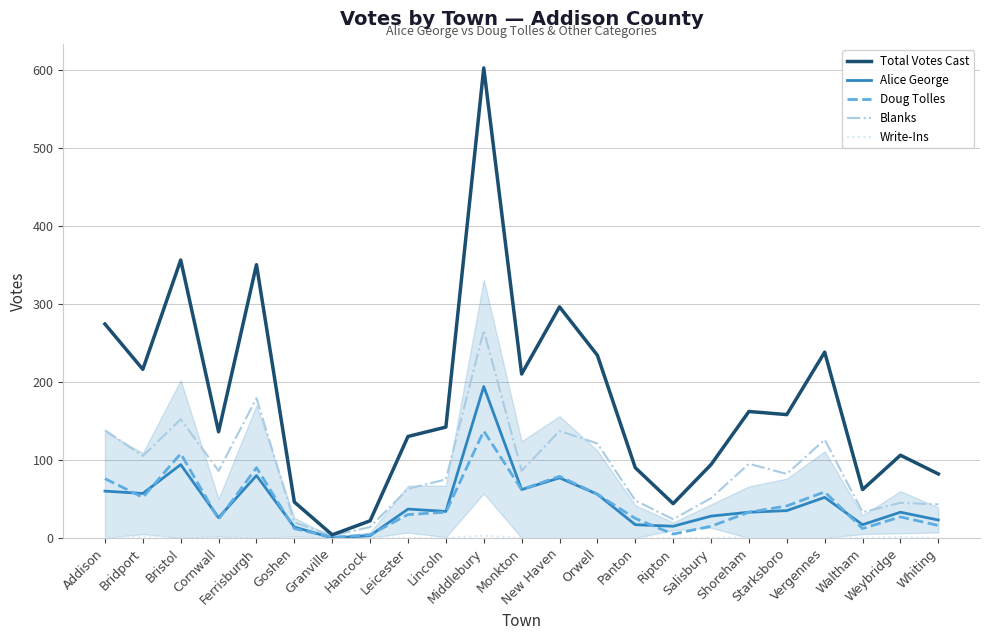

Which series has the largest total across all categories?

Total Votes Cast